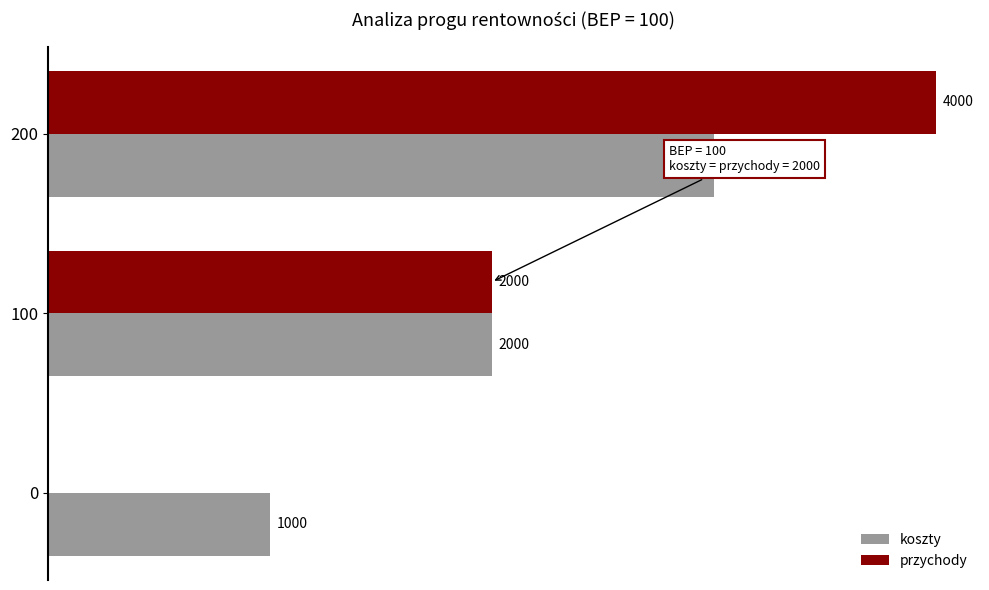

Is the value of koszty at 0 greater than the value of przychody at 100?

No